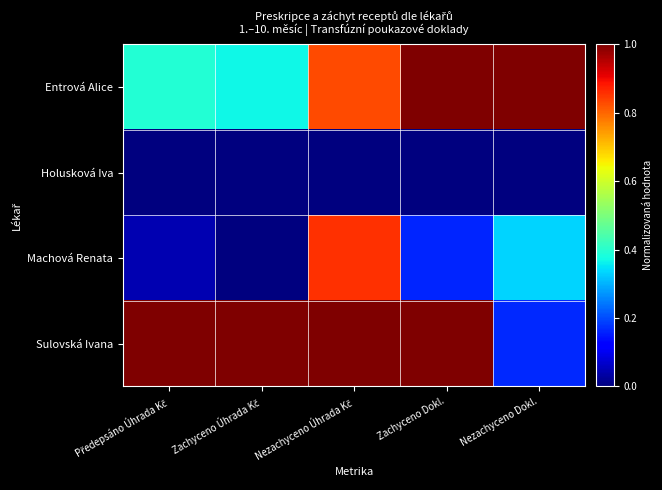

Between Zachyceno Dokl. and Nezachyceno Úhrada Kč, which is larger?

Zachyceno Dokl.